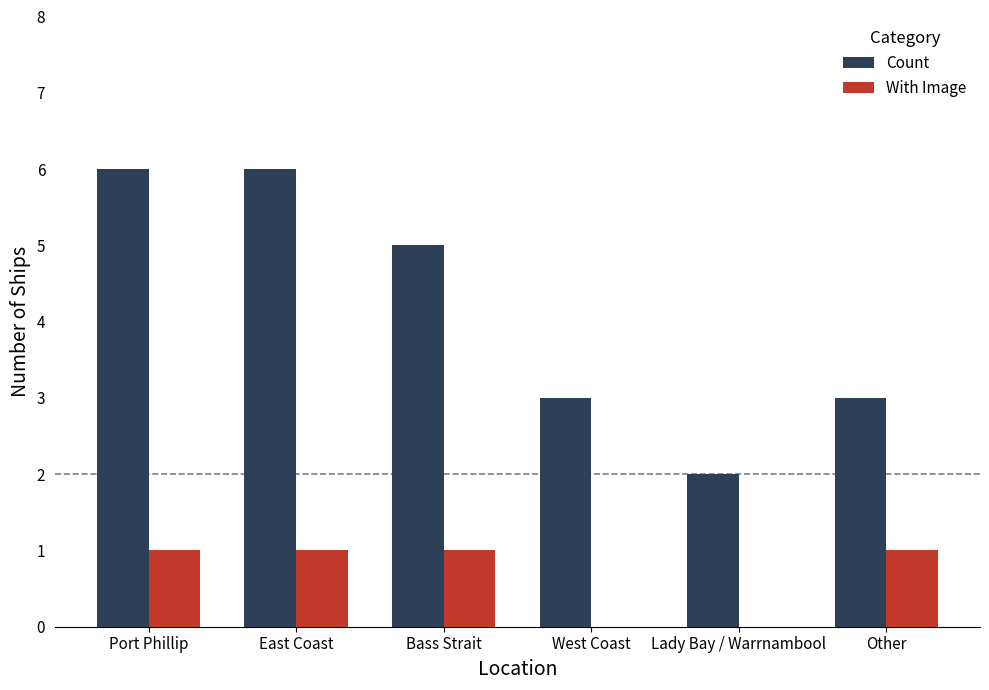

What is the total value across all series at West Coast?

3